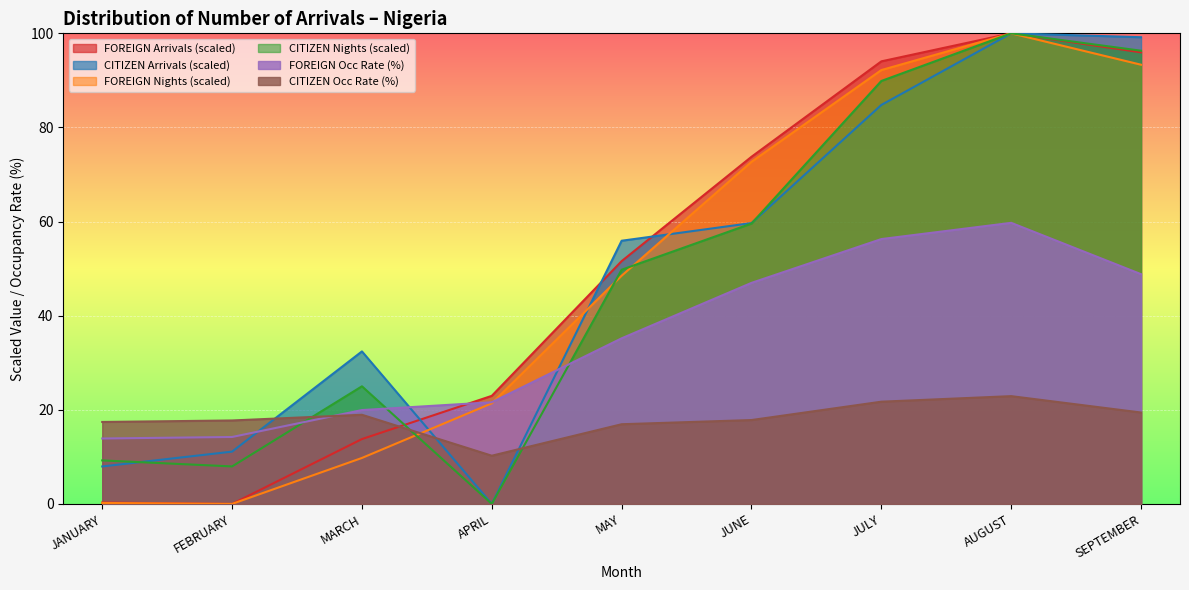

What is the difference between the maximum and minimum values in the CITIZEN Arrivals series?

100.0